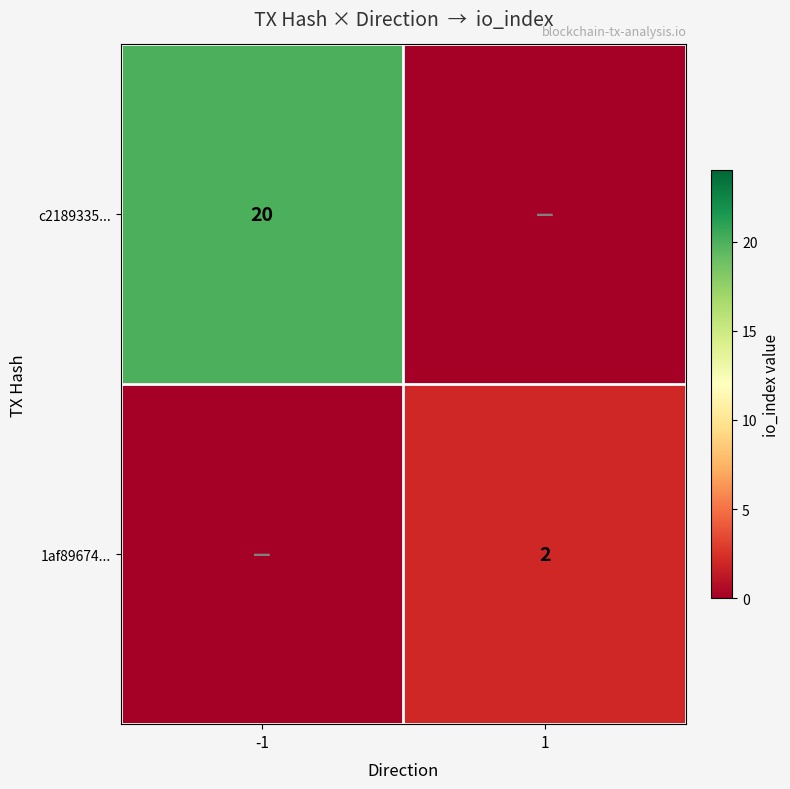

What is the spread (max minus min) of values at 1?

2